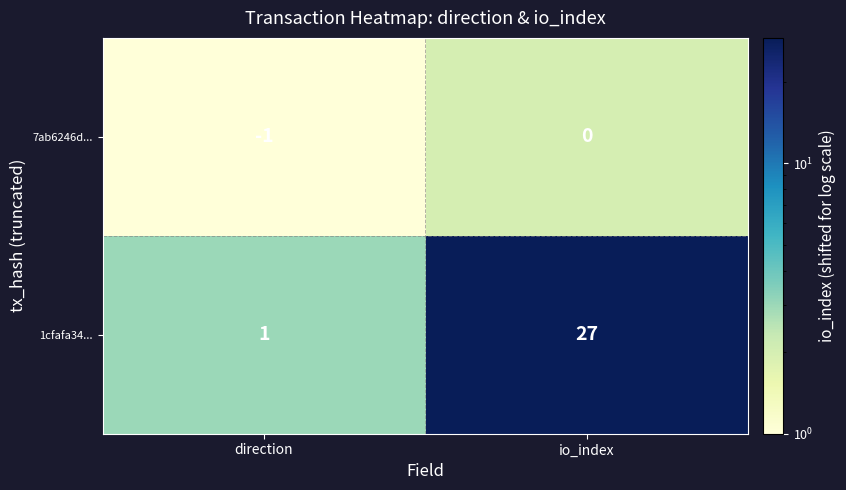

Reading left to right, list all the values displayed in this chart.

7ab6246d...: -1	0
1cfafa34...: 1	27